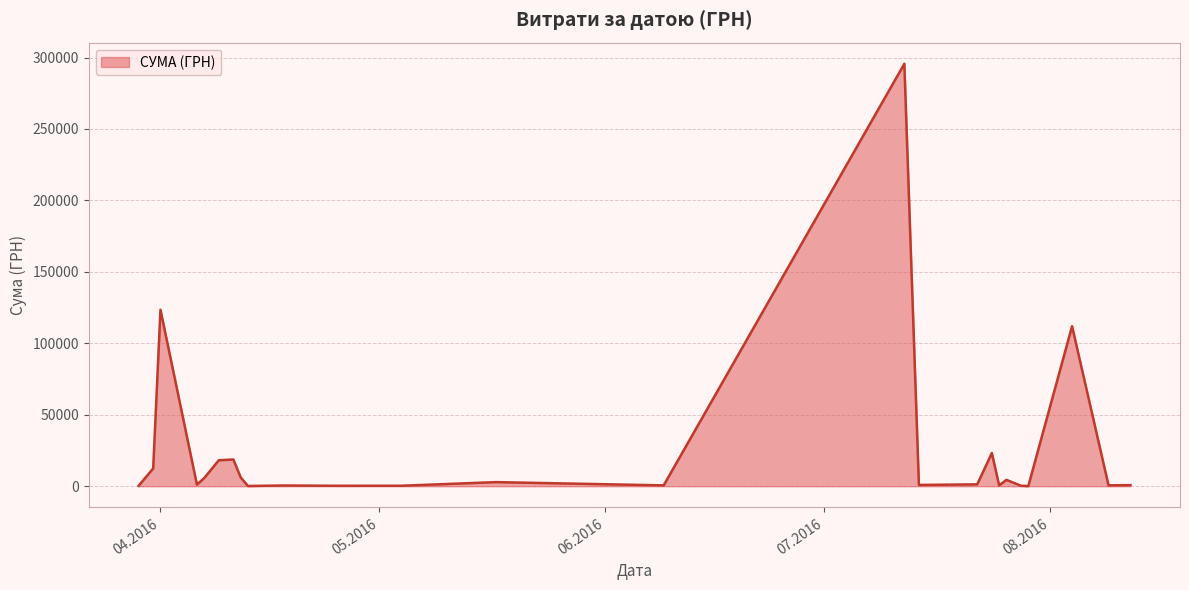

What is the maximum value shown in the chart?

295638.6